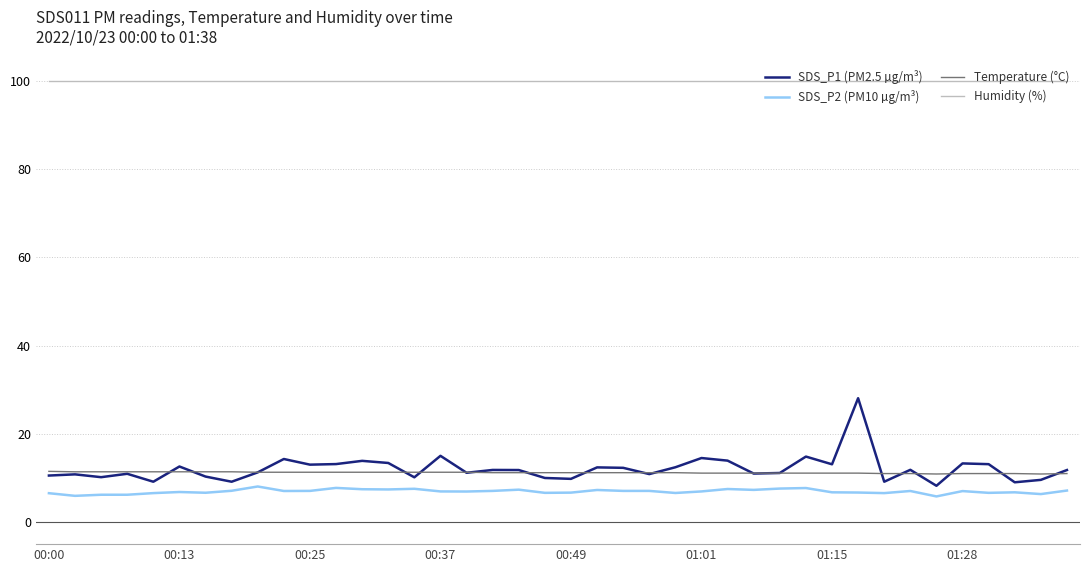

True or false: SDS_P2 (PM10 µg/m³) and SDS_P1 (PM2.5 µg/m³) intersect in this chart.

False